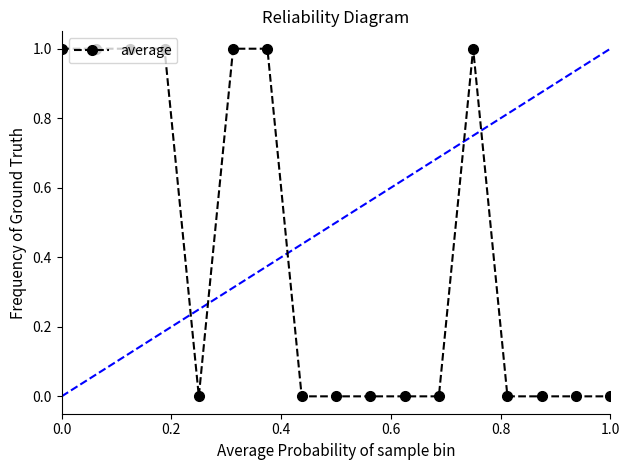

True or false: there are more than 0 points higher than both neighbors.

True